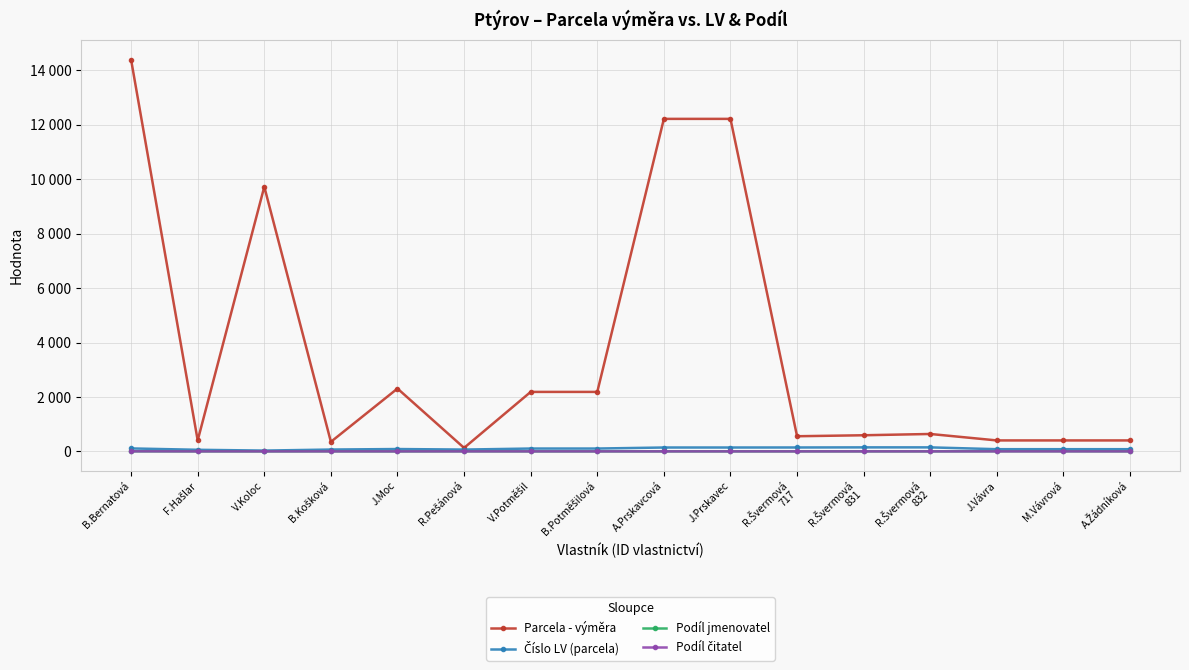

Is this an area chart (filled region under the line)?

No